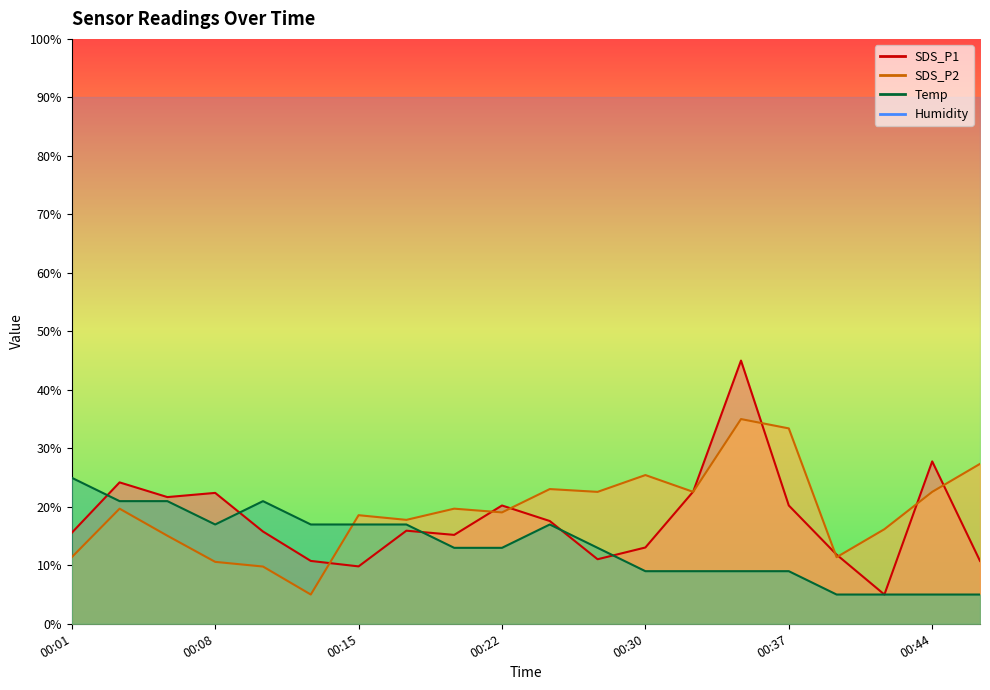

Rank the categories by Temp value from lowest to highest.

00:40, 00:42, 00:44, 00:47, 00:30, 00:32, 00:35, 00:37, 00:20, 00:22, 00:27, 00:08, 00:13, 00:15, 00:18, 00:25, 00:03, 00:05, 00:10, 00:01